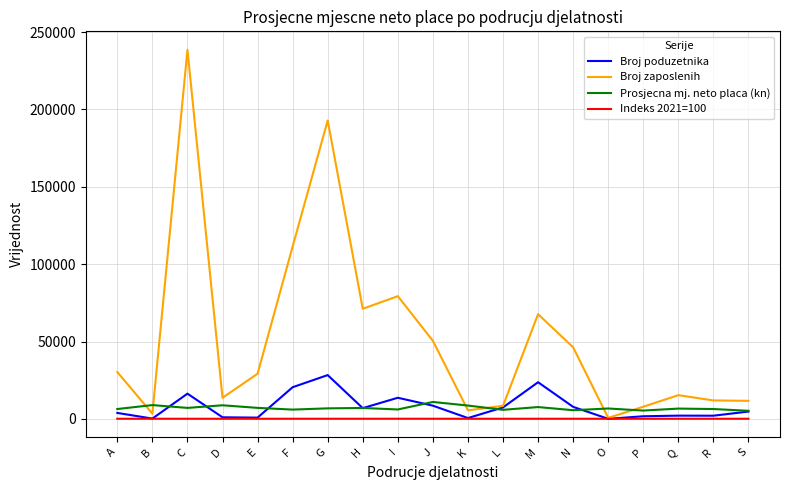

What is the difference between the Prosjecna mj. neto placa (kn) values at E and K?

1501.5